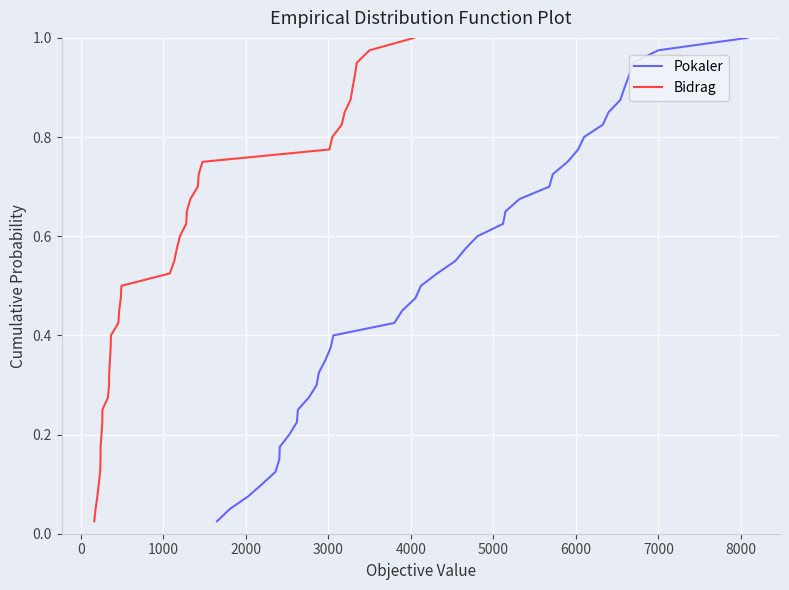

List the series in order of their peak value, highest first.

Pokaler, Bidrag